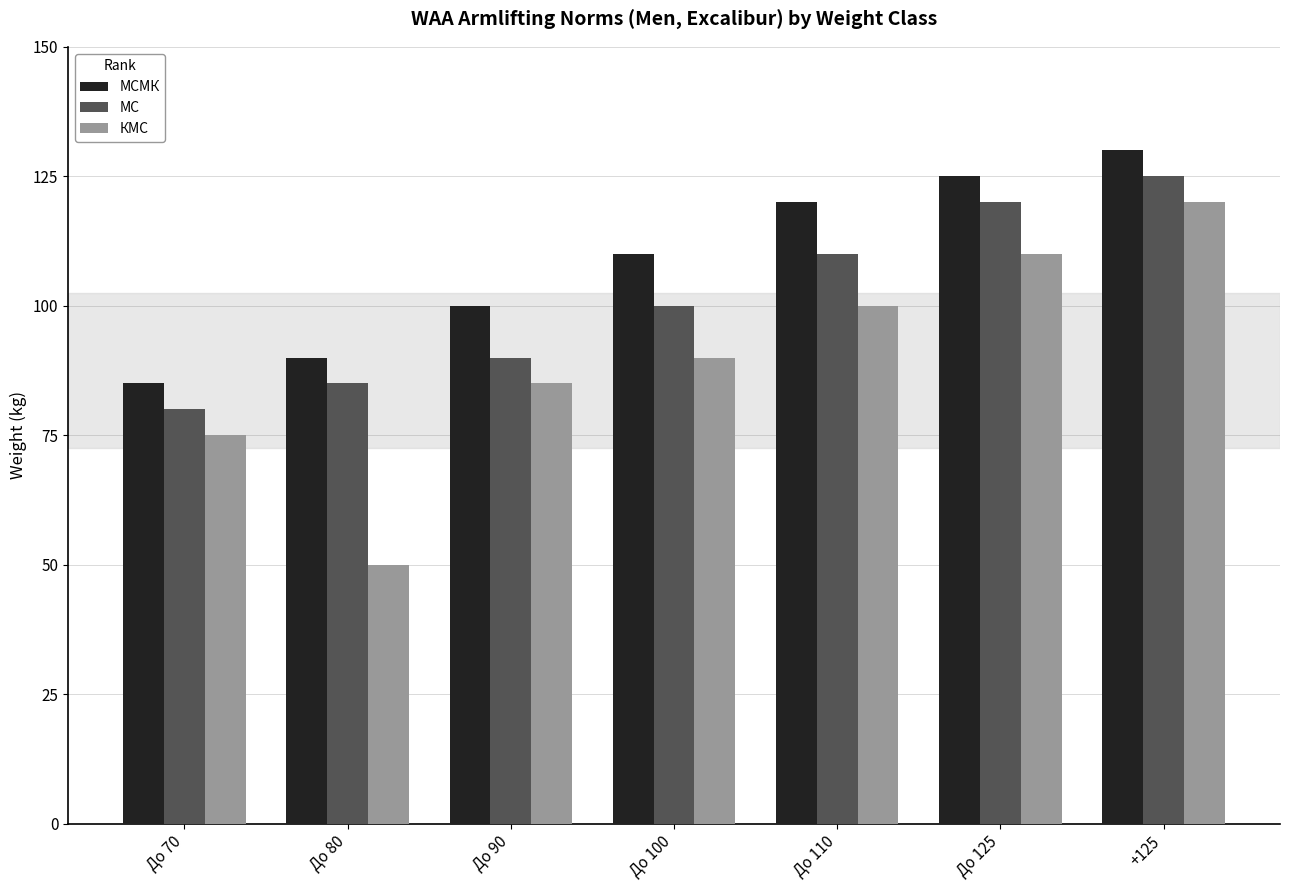

How many bars are there in each group?

3